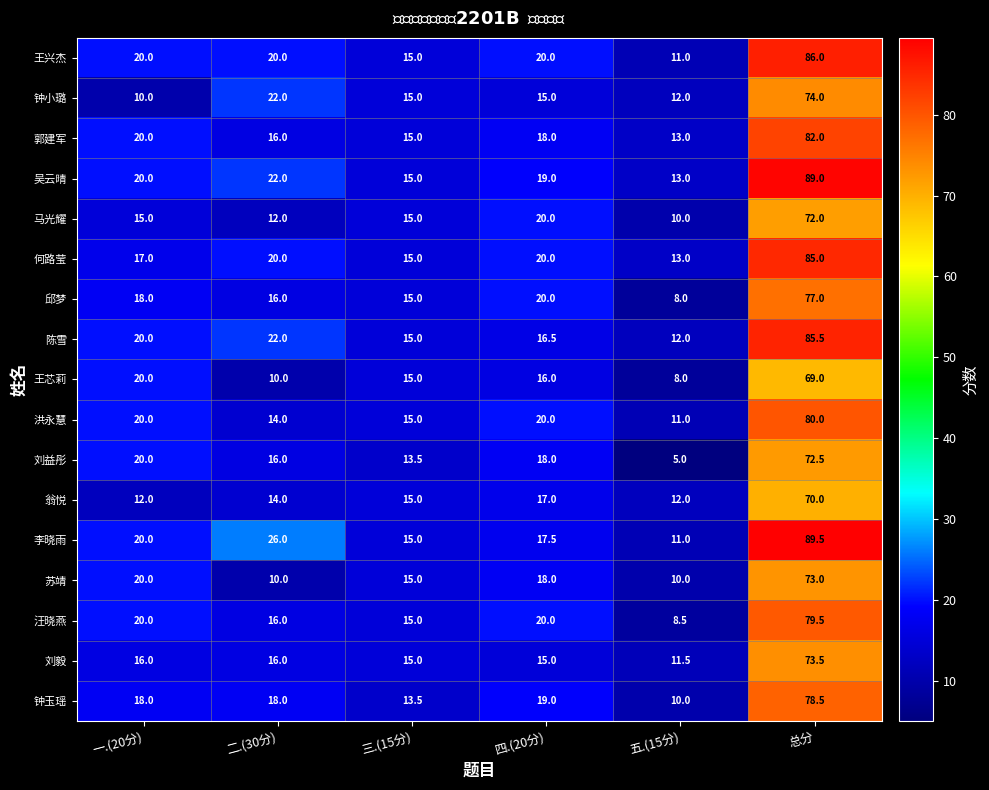

At which category is the sum across all series the highest?

总分